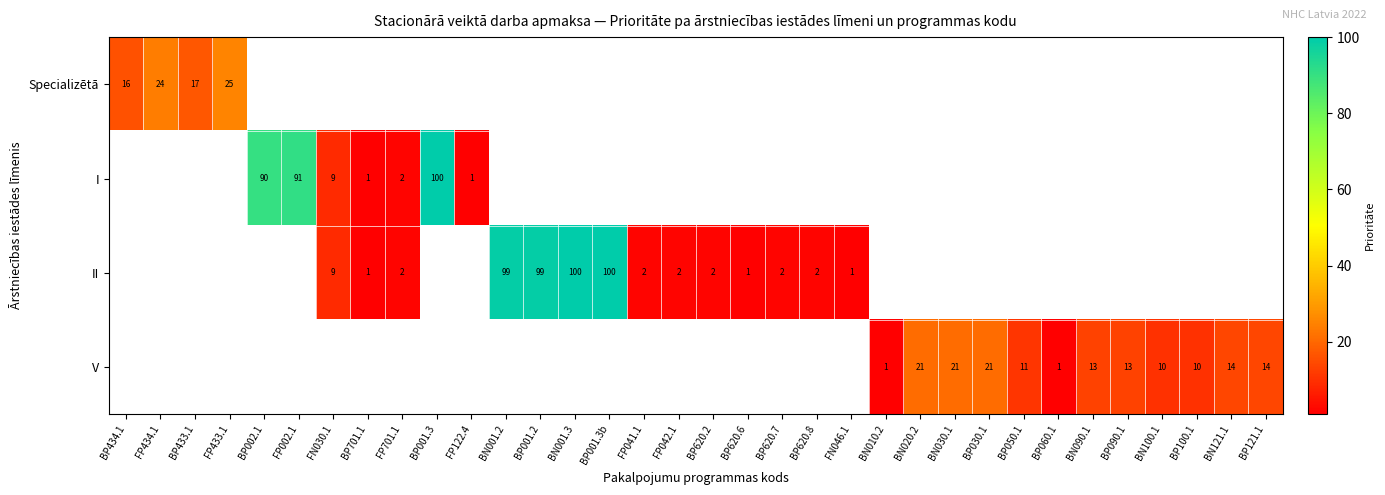

The value of II at FP701.1 is 2. True or false?

True